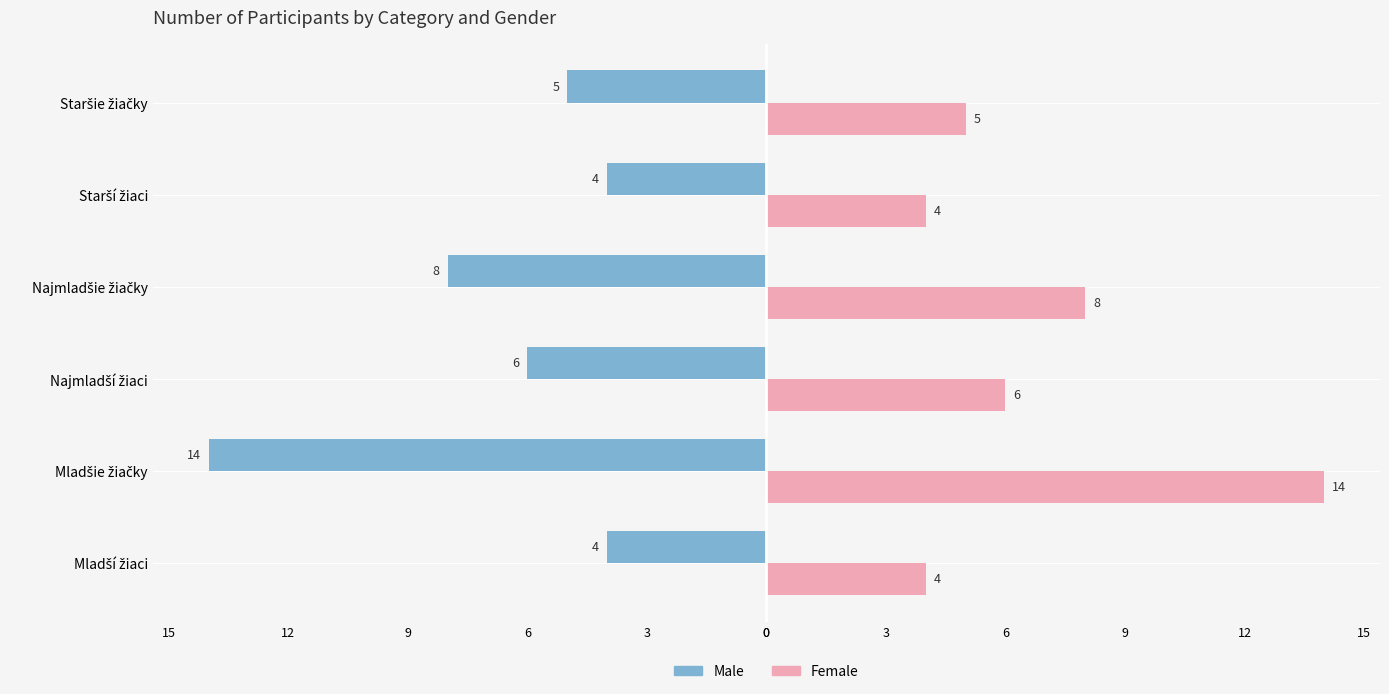

What are all the series names shown in the legend?

Male, Female